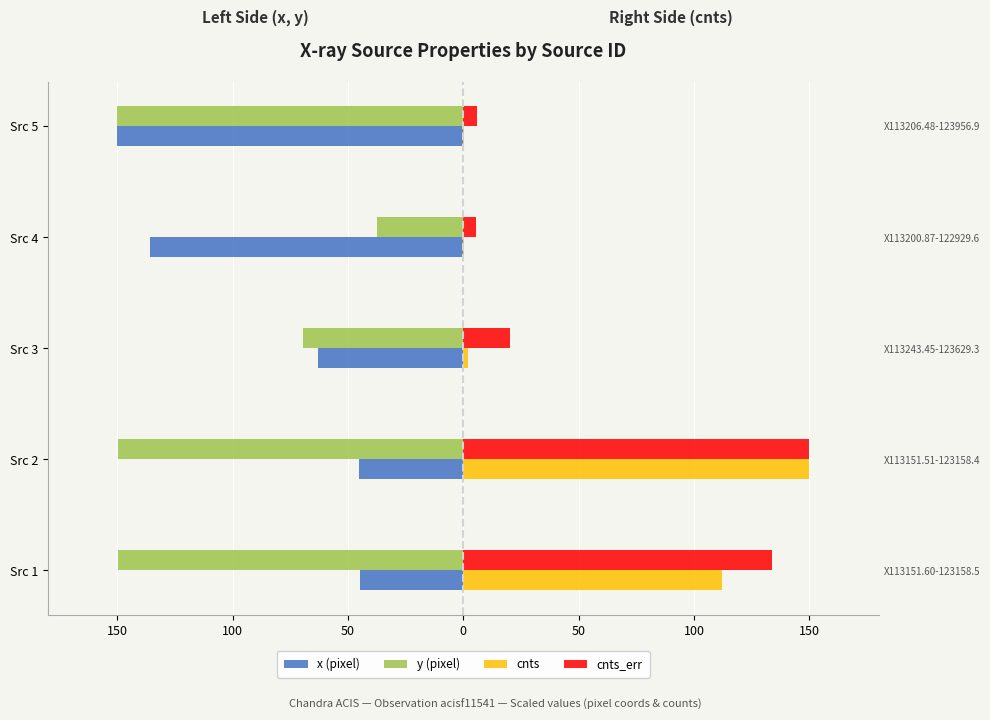

Is the value of x (pixel) at Src 3 greater than the value of cnts at Src 5?

No